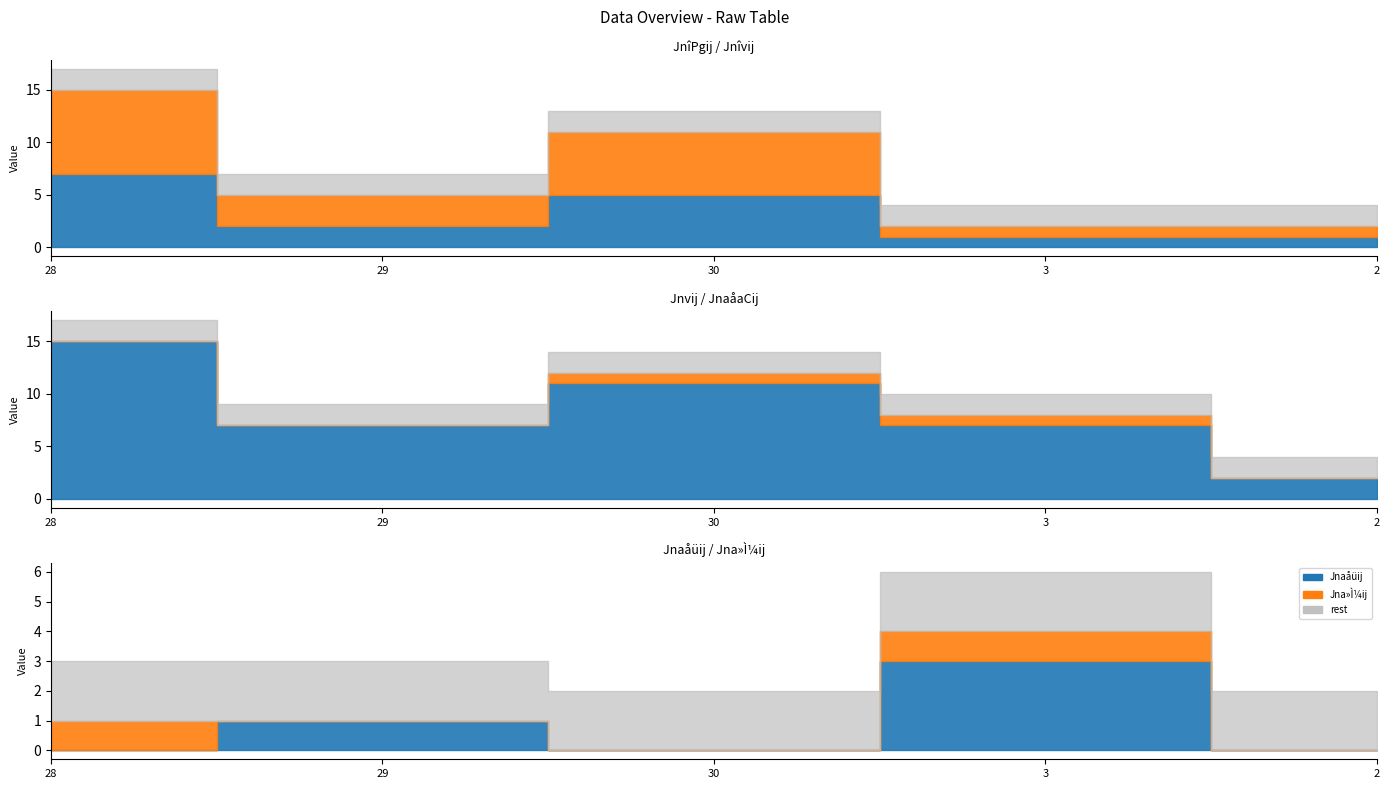

Count the Jnvij values in the range 7 to 11.

3